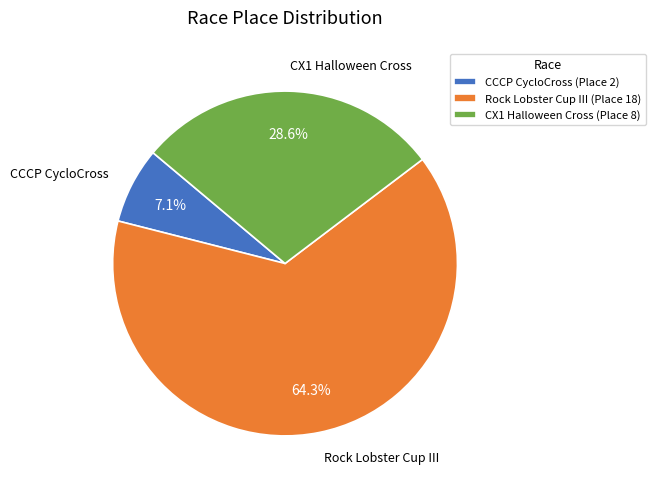

How many slices are in this pie chart?

3